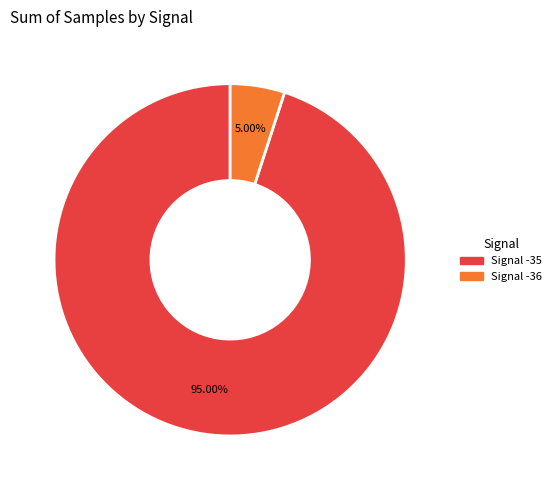

Is there a majority slice in this chart?

Yes